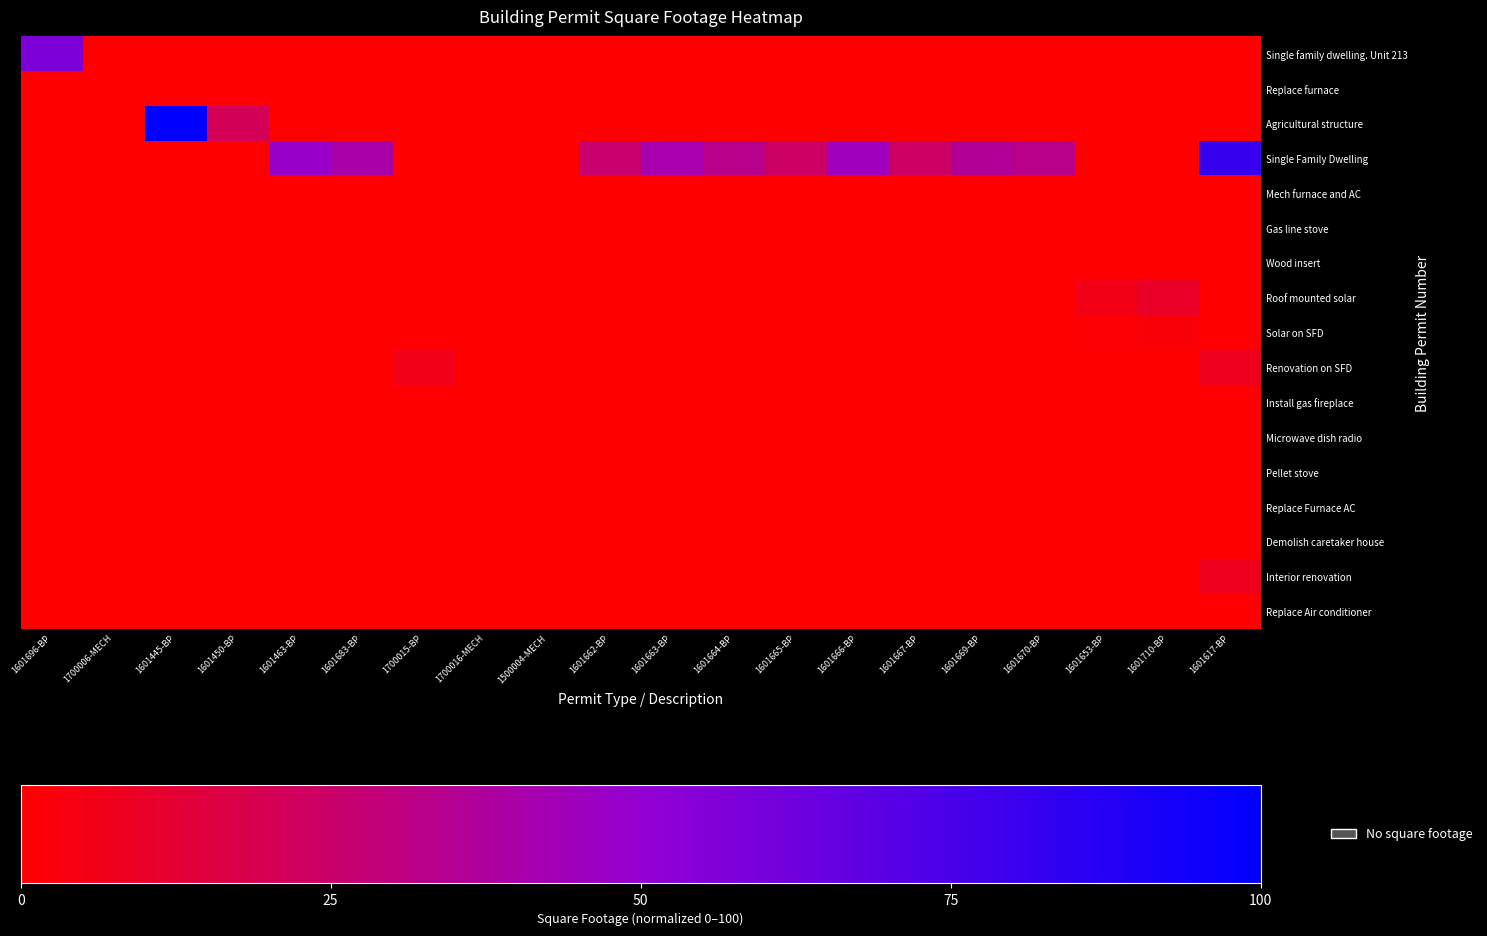

Reading left to right, transcribe all the data shown in this chart.

Single family dwelling. Unit 213: 1601696-BP=57.4	1700006-MECH=0.0	1601445-BP=0.0	1601450-BP=0.0	1601463-BP=0.0	1601683-BP=0.0	1700015-BP=0.0	1700016-MECH=0.0	1500004-MECH=0.0	1601662-BP=0.0	1601663-BP=0.0	1601664-BP=0.0	1601665-BP=0.0	1601666-BP=0.0	1601667-BP=0.0	1601669-BP=0.0	1601670-BP=0.0	1601653-BP=0.0	1601710-BP=0.0	1601617-BP=0.0
Replace furnace: 1601696-BP=0.0	1700006-MECH=0.0	1601445-BP=0.0	1601450-BP=0.0	1601463-BP=0.0	1601683-BP=0.0	1700015-BP=0.0	1700016-MECH=0.0	1500004-MECH=0.0	1601662-BP=0.0	1601663-BP=0.0	1601664-BP=0.0	1601665-BP=0.0	1601666-BP=0.0	1601667-BP=0.0	1601669-BP=0.0	1601670-BP=0.0	1601653-BP=0.0	1601710-BP=0.0	1601617-BP=0.0
Agricultural structure: 1601696-BP=0.0	1700006-MECH=0.0	1601445-BP=100.0	1601450-BP=21.0	1601463-BP=0.0	1601683-BP=0.0	1700015-BP=0.0	1700016-MECH=0.0	1500004-MECH=0.0	1601662-BP=0.0	1601663-BP=0.0	1601664-BP=0.0	1601665-BP=0.0	1601666-BP=0.0	1601667-BP=0.0	1601669-BP=0.0	1601670-BP=0.0	1601653-BP=0.0	1601710-BP=0.0	1601617-BP=0.0
Single Family Dwelling: 1601696-BP=0.0	1700006-MECH=0.0	1601445-BP=0.0	1601450-BP=0.0	1601463-BP=47.9	1601683-BP=39.9	1700015-BP=0.0	1700016-MECH=0.0	1500004-MECH=0.0	1601662-BP=25.9	1601663-BP=40.7	1601664-BP=33.2	1601665-BP=23.8	1601666-BP=44.4	1601667-BP=23.5	1601669-BP=35.9	1601670-BP=33.2	1601653-BP=0.0	1601710-BP=0.0	1601617-BP=81.5
Mech furnace and AC: 1601696-BP=0.0	1700006-MECH=0.0	1601445-BP=0.0	1601450-BP=0.0	1601463-BP=0.0	1601683-BP=0.0	1700015-BP=0.0	1700016-MECH=0.0	1500004-MECH=0.0	1601662-BP=0.0	1601663-BP=0.0	1601664-BP=0.0	1601665-BP=0.0	1601666-BP=0.0	1601667-BP=0.0	1601669-BP=0.0	1601670-BP=0.0	1601653-BP=0.0	1601710-BP=0.0	1601617-BP=0.0
Gas line stove: 1601696-BP=0.0	1700006-MECH=0.0	1601445-BP=0.0	1601450-BP=0.0	1601463-BP=0.0	1601683-BP=0.0	1700015-BP=0.0	1700016-MECH=0.0	1500004-MECH=0.0	1601662-BP=0.0	1601663-BP=0.0	1601664-BP=0.0	1601665-BP=0.0	1601666-BP=0.0	1601667-BP=0.0	1601669-BP=0.0	1601670-BP=0.0	1601653-BP=0.0	1601710-BP=0.0	1601617-BP=0.0
Wood insert: 1601696-BP=0.0	1700006-MECH=0.0	1601445-BP=0.0	1601450-BP=0.0	1601463-BP=0.0	1601683-BP=0.0	1700015-BP=0.0	1700016-MECH=0.0	1500004-MECH=0.0	1601662-BP=0.0	1601663-BP=0.0	1601664-BP=0.0	1601665-BP=0.0	1601666-BP=0.0	1601667-BP=0.0	1601669-BP=0.0	1601670-BP=0.0	1601653-BP=0.0	1601710-BP=0.0	1601617-BP=0.0
Roof mounted solar: 1601696-BP=0.0	1700006-MECH=0.0	1601445-BP=0.0	1601450-BP=0.0	1601463-BP=0.0	1601683-BP=0.0	1700015-BP=0.0	1700016-MECH=0.0	1500004-MECH=0.0	1601662-BP=0.0	1601663-BP=0.0	1601664-BP=0.0	1601665-BP=0.0	1601666-BP=0.0	1601667-BP=0.0	1601669-BP=0.0	1601670-BP=0.0	1601653-BP=5.5	1601710-BP=9.6	1601617-BP=0.0
Solar on SFD: 1601696-BP=0.0	1700006-MECH=0.0	1601445-BP=0.0	1601450-BP=0.0	1601463-BP=0.0	1601683-BP=0.0	1700015-BP=0.0	1700016-MECH=0.0	1500004-MECH=0.0	1601662-BP=0.0	1601663-BP=0.0	1601664-BP=0.0	1601665-BP=0.0	1601666-BP=0.0	1601667-BP=0.0	1601669-BP=0.0	1601670-BP=0.0	1601653-BP=1.1	1601710-BP=2.7	1601617-BP=0.0
Renovation on SFD: 1601696-BP=0.0	1700006-MECH=0.0	1601445-BP=0.0	1601450-BP=0.0	1601463-BP=0.0	1601683-BP=0.0	1700015-BP=6.2	1700016-MECH=0.0	1500004-MECH=0.0	1601662-BP=0.0	1601663-BP=0.0	1601664-BP=0.0	1601665-BP=0.0	1601666-BP=0.0	1601667-BP=0.0	1601669-BP=0.0	1601670-BP=0.0	1601653-BP=0.0	1601710-BP=0.0	1601617-BP=7.2
Install gas fireplace: 1601696-BP=0.0	1700006-MECH=0.0	1601445-BP=0.0	1601450-BP=0.0	1601463-BP=0.0	1601683-BP=0.0	1700015-BP=0.0	1700016-MECH=0.0	1500004-MECH=0.0	1601662-BP=0.0	1601663-BP=0.0	1601664-BP=0.0	1601665-BP=0.0	1601666-BP=0.0	1601667-BP=0.0	1601669-BP=0.0	1601670-BP=0.0	1601653-BP=0.0	1601710-BP=0.0	1601617-BP=0.0
Microwave dish radio: 1601696-BP=0.0	1700006-MECH=0.0	1601445-BP=0.0	1601450-BP=0.0	1601463-BP=0.0	1601683-BP=0.0	1700015-BP=0.0	1700016-MECH=0.0	1500004-MECH=0.0	1601662-BP=0.0	1601663-BP=0.0	1601664-BP=0.0	1601665-BP=0.0	1601666-BP=0.0	1601667-BP=0.0	1601669-BP=0.0	1601670-BP=0.0	1601653-BP=0.0	1601710-BP=0.0	1601617-BP=0.0
Pellet stove: 1601696-BP=0.0	1700006-MECH=0.0	1601445-BP=0.0	1601450-BP=0.0	1601463-BP=0.0	1601683-BP=0.0	1700015-BP=0.0	1700016-MECH=0.0	1500004-MECH=0.0	1601662-BP=0.0	1601663-BP=0.0	1601664-BP=0.0	1601665-BP=0.0	1601666-BP=0.0	1601667-BP=0.0	1601669-BP=0.0	1601670-BP=0.0	1601653-BP=0.0	1601710-BP=0.0	1601617-BP=0.0
Replace Furnace AC: 1601696-BP=0.0	1700006-MECH=0.0	1601445-BP=0.0	1601450-BP=0.0	1601463-BP=0.0	1601683-BP=0.0	1700015-BP=0.0	1700016-MECH=0.0	1500004-MECH=0.0	1601662-BP=0.0	1601663-BP=0.0	1601664-BP=0.0	1601665-BP=0.0	1601666-BP=0.0	1601667-BP=0.0	1601669-BP=0.0	1601670-BP=0.0	1601653-BP=0.0	1601710-BP=0.0	1601617-BP=0.0
Demolish caretaker house: 1601696-BP=0.0	1700006-MECH=0.0	1601445-BP=0.0	1601450-BP=0.0	1601463-BP=0.0	1601683-BP=0.0	1700015-BP=0.0	1700016-MECH=0.0	1500004-MECH=0.0	1601662-BP=0.0	1601663-BP=0.0	1601664-BP=0.0	1601665-BP=0.0	1601666-BP=0.0	1601667-BP=0.0	1601669-BP=0.0	1601670-BP=0.0	1601653-BP=0.0	1601710-BP=0.0	1601617-BP=0.0
Interior renovation: 1601696-BP=0.0	1700006-MECH=0.0	1601445-BP=0.0	1601450-BP=0.0	1601463-BP=0.0	1601683-BP=0.0	1700015-BP=0.0	1700016-MECH=0.0	1500004-MECH=0.0	1601662-BP=0.0	1601663-BP=0.0	1601664-BP=0.0	1601665-BP=0.0	1601666-BP=0.0	1601667-BP=0.0	1601669-BP=0.0	1601670-BP=0.0	1601653-BP=0.0	1601710-BP=0.0	1601617-BP=7.2
Replace Air conditioner: 1601696-BP=0.0	1700006-MECH=0.0	1601445-BP=0.0	1601450-BP=0.0	1601463-BP=0.0	1601683-BP=0.0	1700015-BP=0.0	1700016-MECH=0.0	1500004-MECH=0.0	1601662-BP=0.0	1601663-BP=0.0	1601664-BP=0.0	1601665-BP=0.0	1601666-BP=0.0	1601667-BP=0.0	1601669-BP=0.0	1601670-BP=0.0	1601653-BP=0.0	1601710-BP=0.0	1601617-BP=0.0